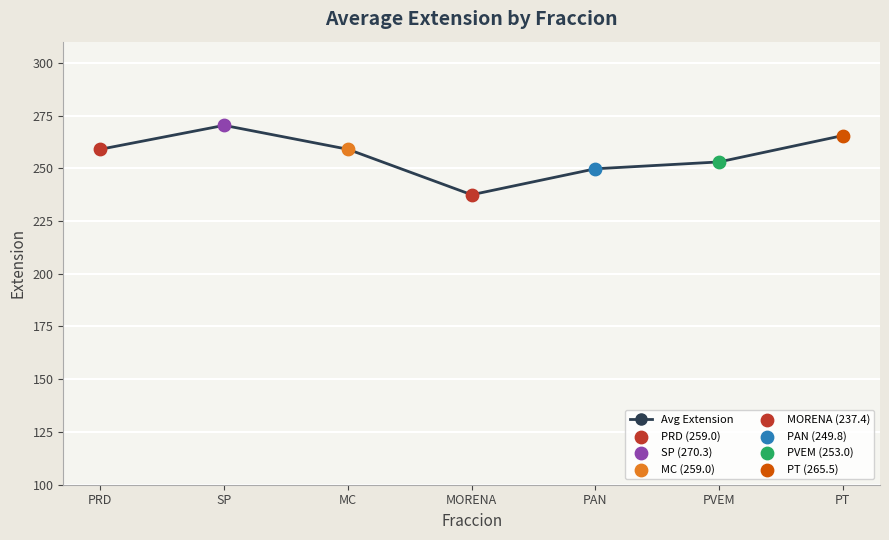

Between PT and SP, which is larger?

SP